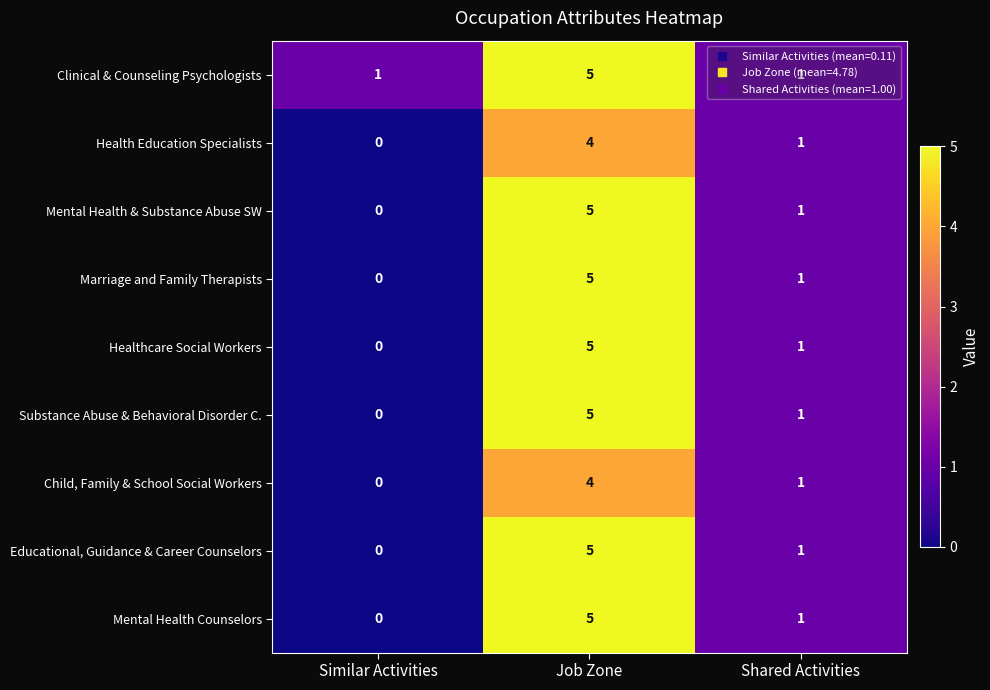

How many Mental Health Counselors values are between 0 and 5?

3